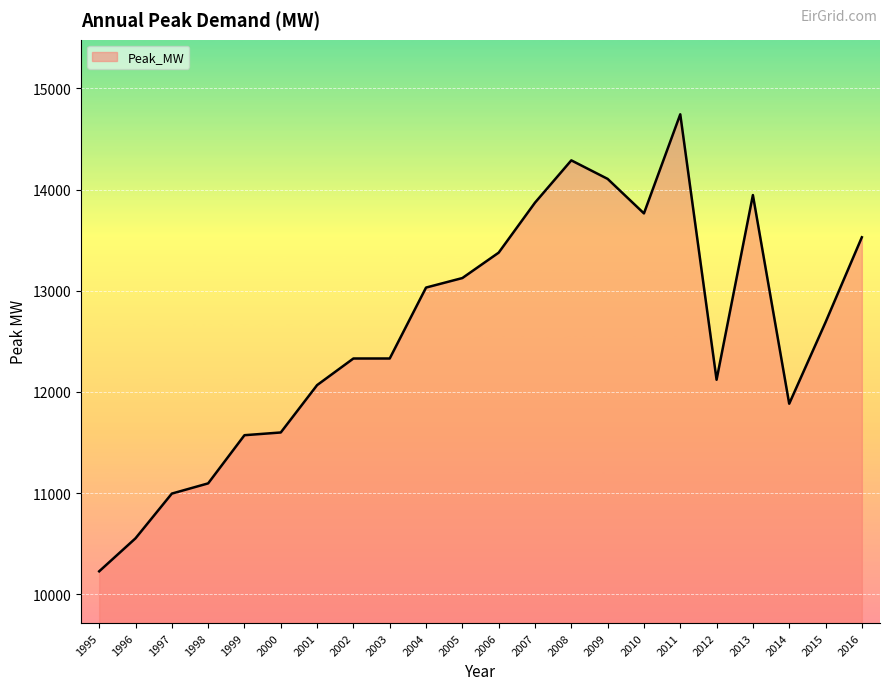

Read the value at 2002, to the nearest 10.

12330